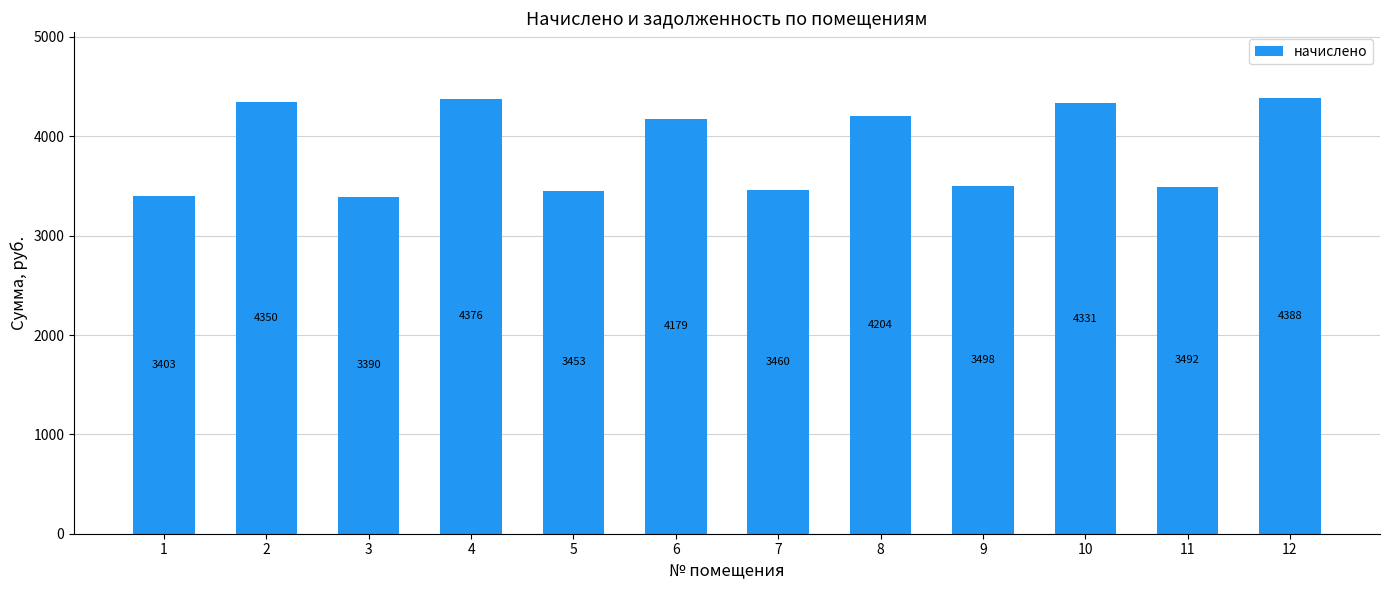

List the labels in order of value, smallest first.

3, 1, 5, 7, 11, 9, 6, 8, 10, 2, 4, 12